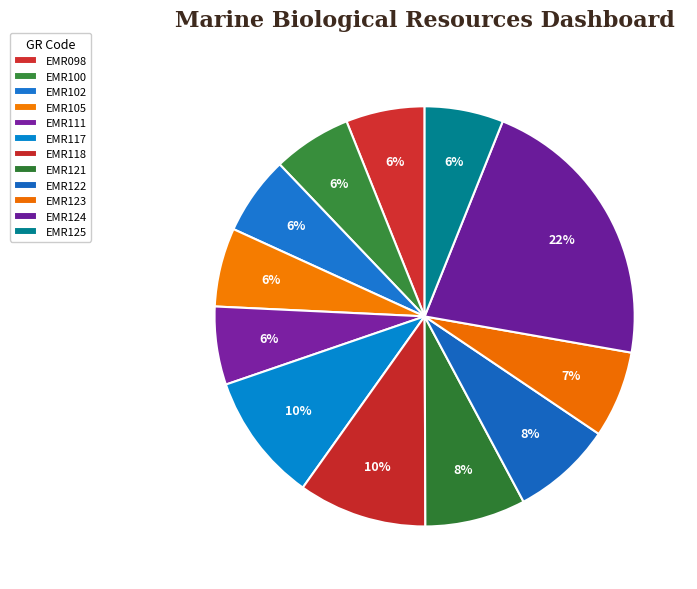

How many slices are in this pie chart?

12